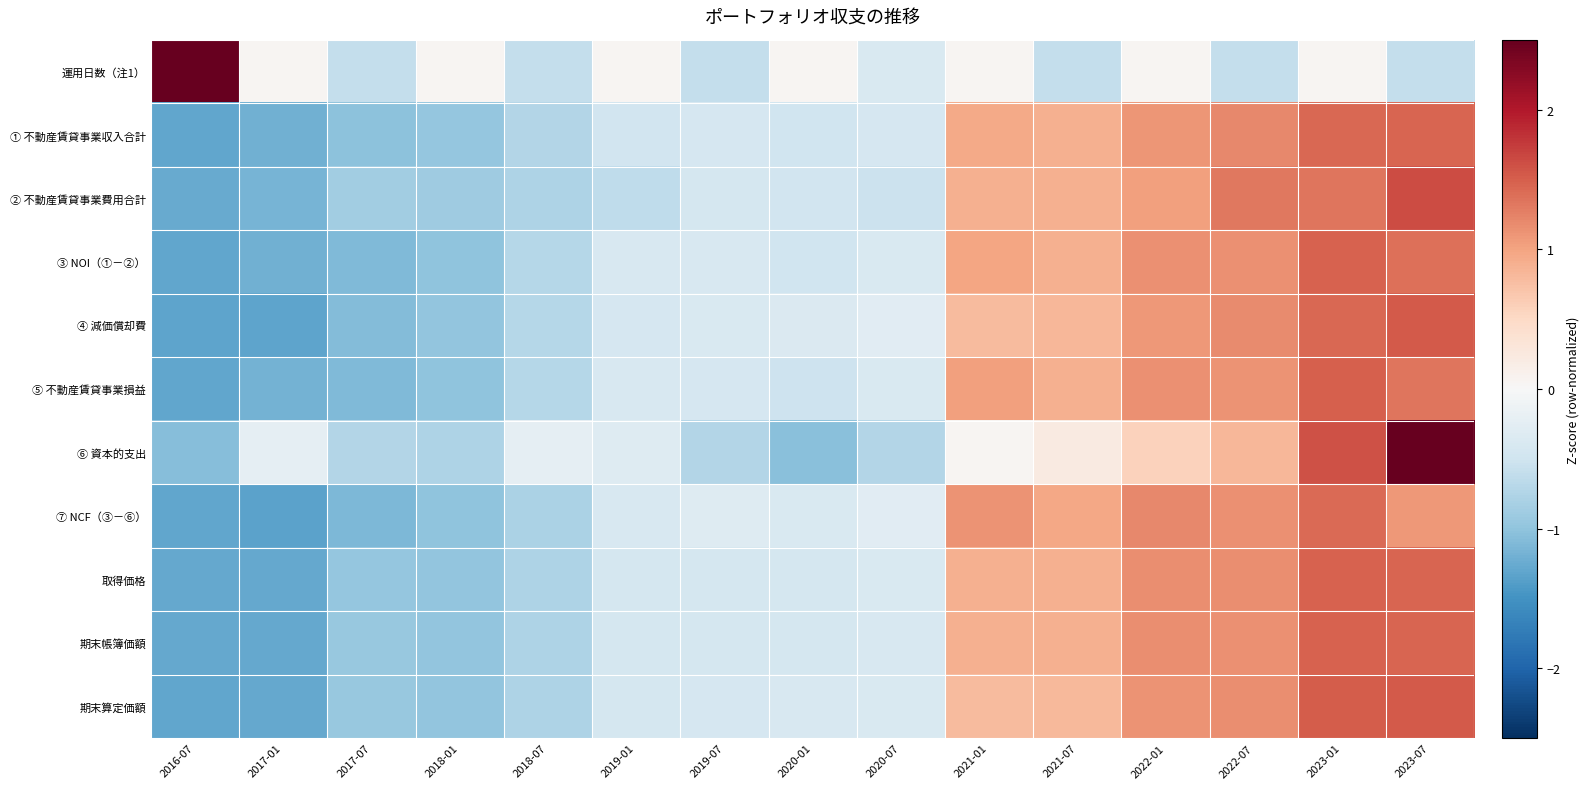

At which category is the sum across all series the highest?

2023-07